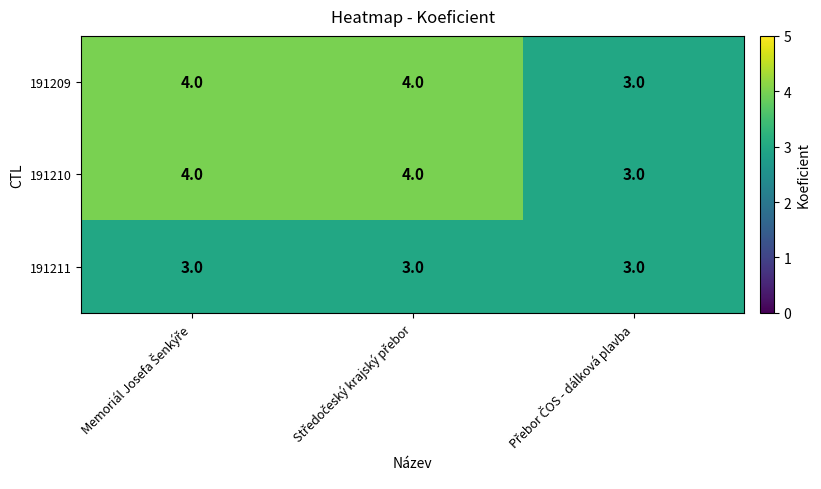

What is the average value of the 191211 series?

3